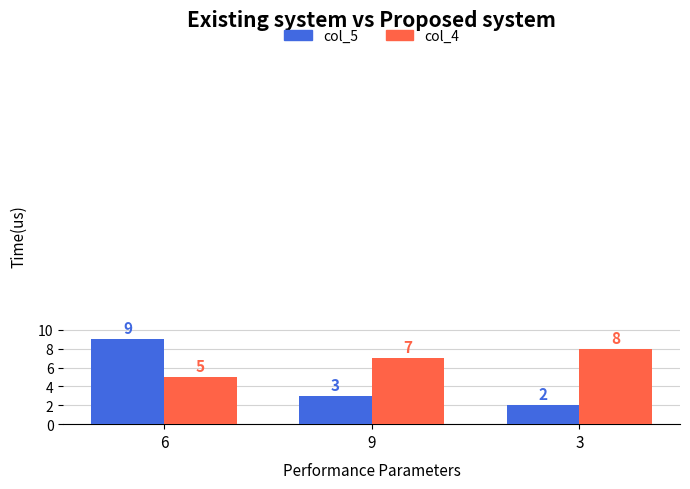

At which category is the sum across all series the highest?

6